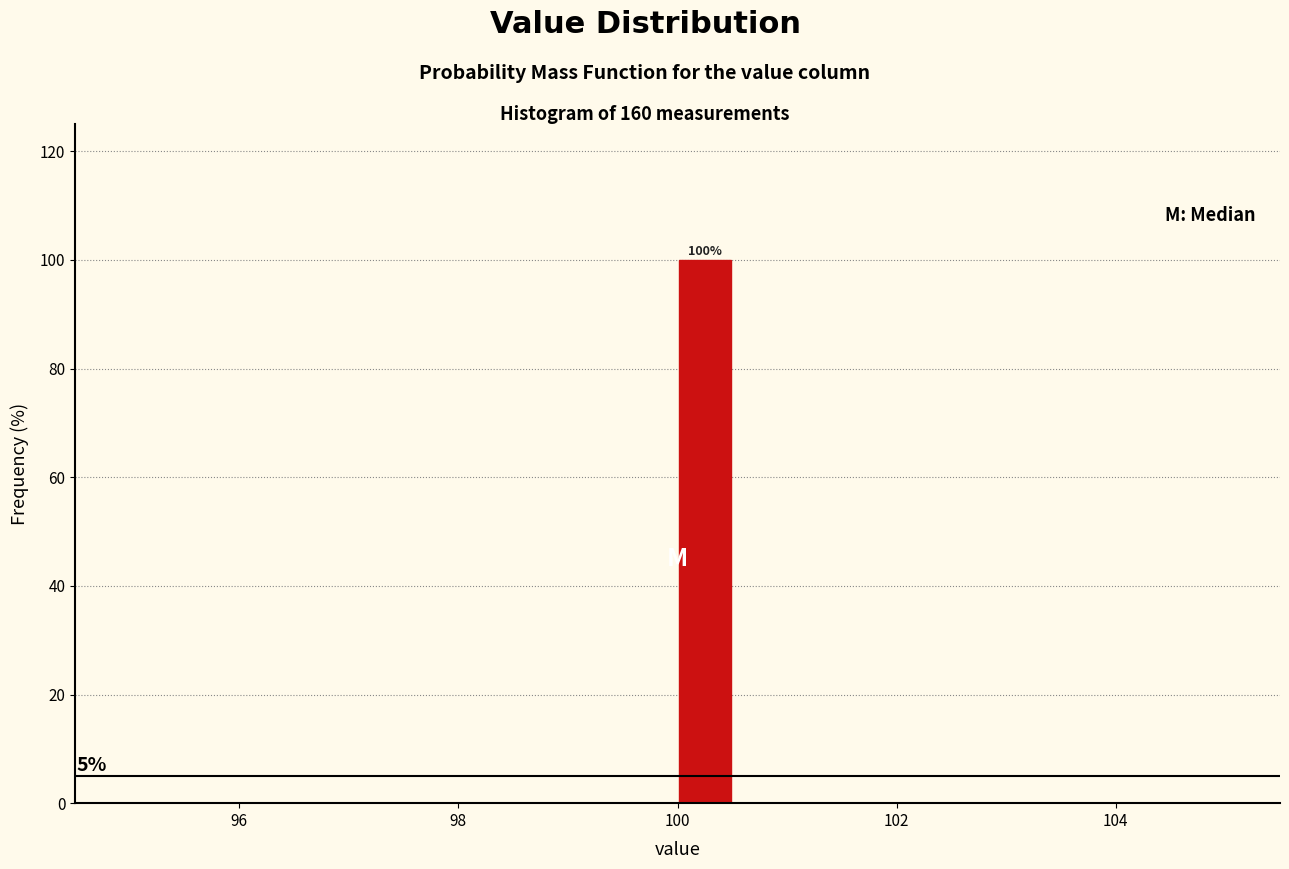

Read against the x-axis, roughly where is the centre of the tallest bar?

100.2